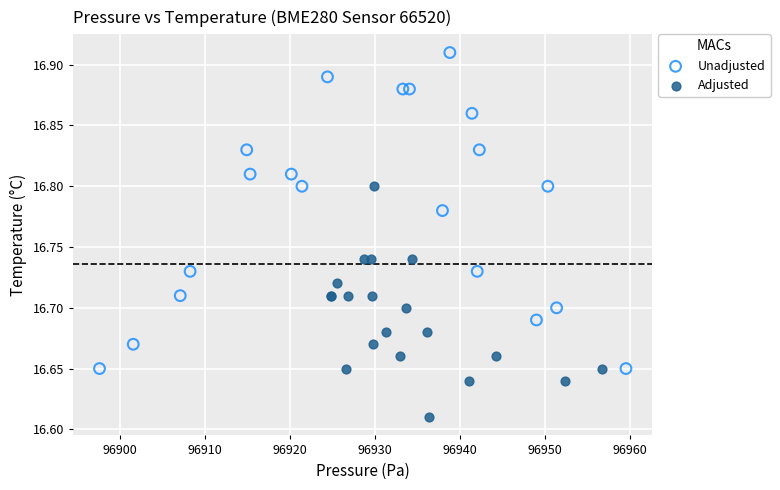

Which series reaches the minimum Y coordinate?

Adjusted